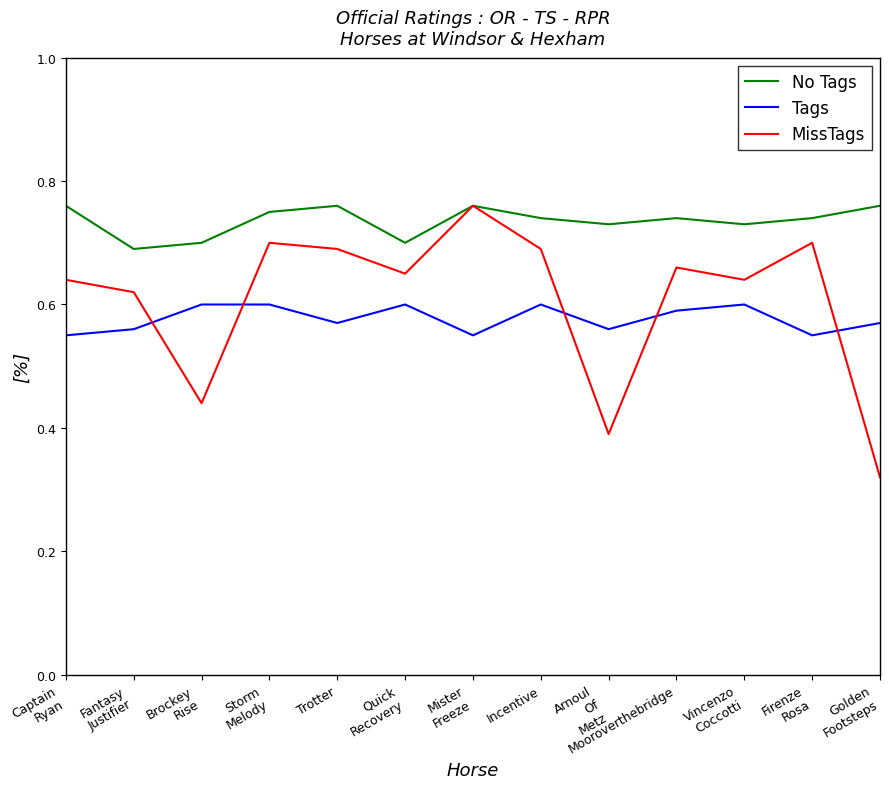

Which series changed the most between Fantasy
Justifier and Golden
Footsteps?

MissTags